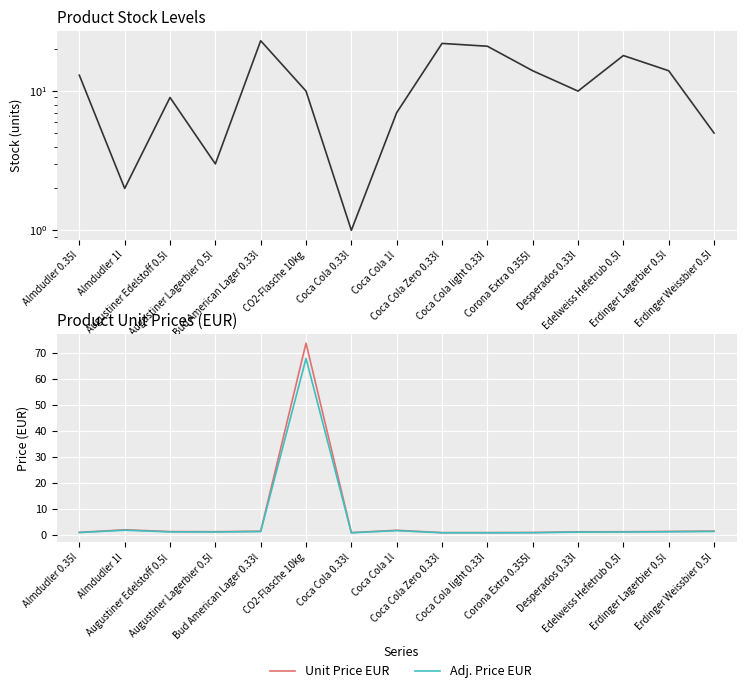

Does the chart display data point markers on the line(s)?

No